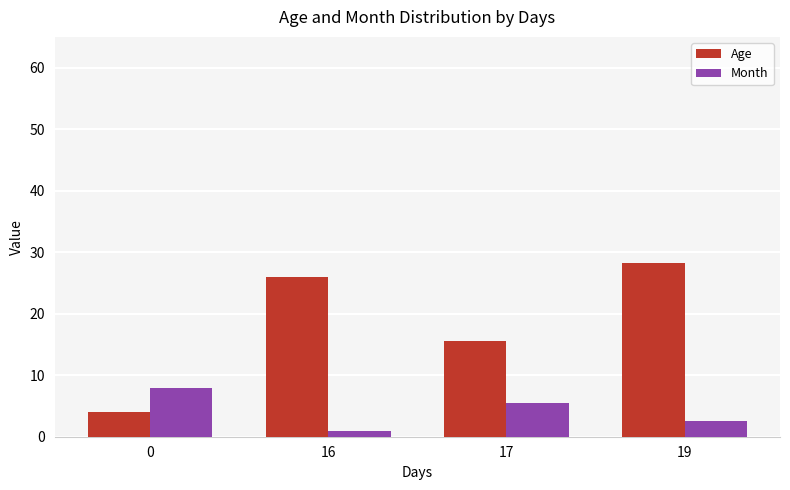

How many series are shown in this chart?

2